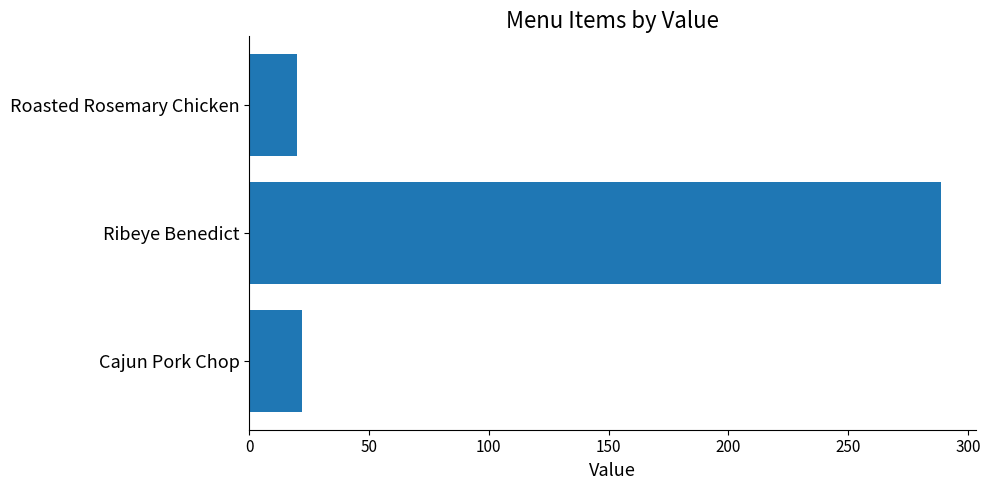

What is the greatest value displayed?

289